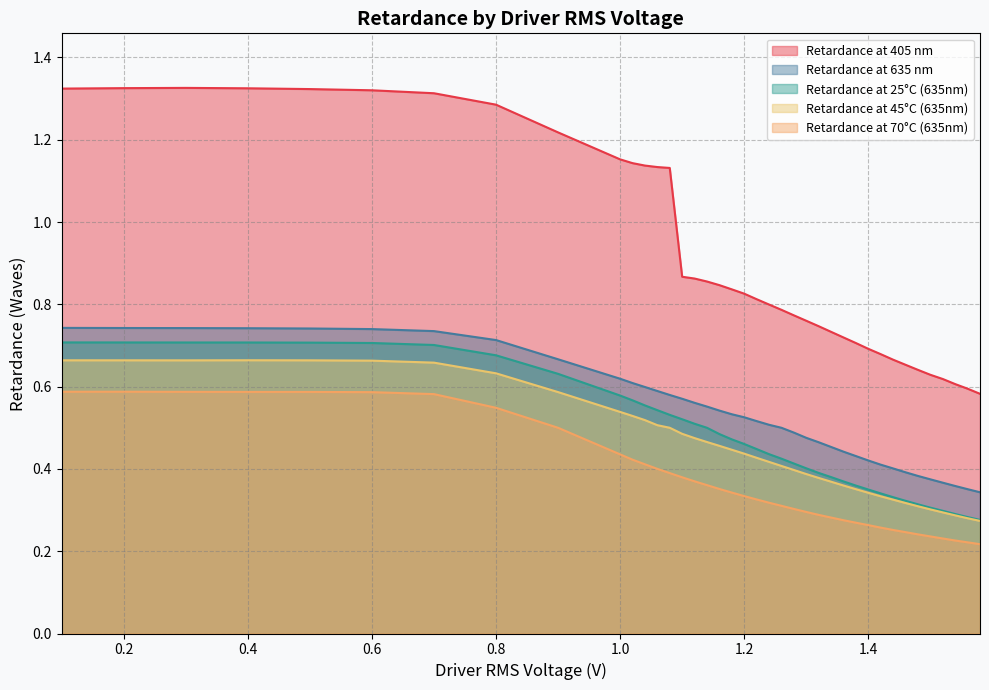

What is the value of the Retardance at 45°C (635nm) point at the 37th from the left?

0.3